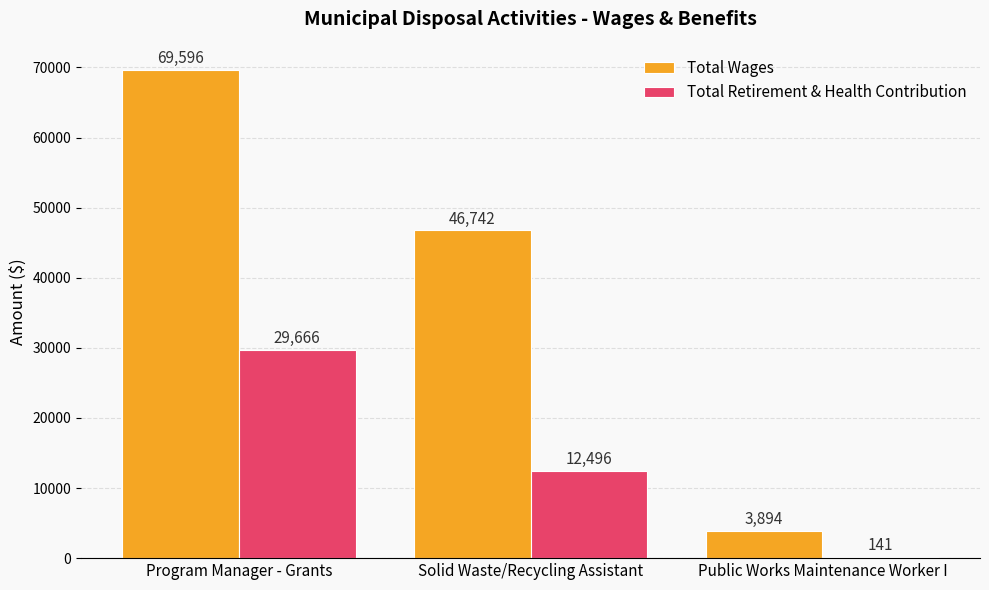

Is it true that Total Wages equals 48129 at Program Manager - Grants?

False